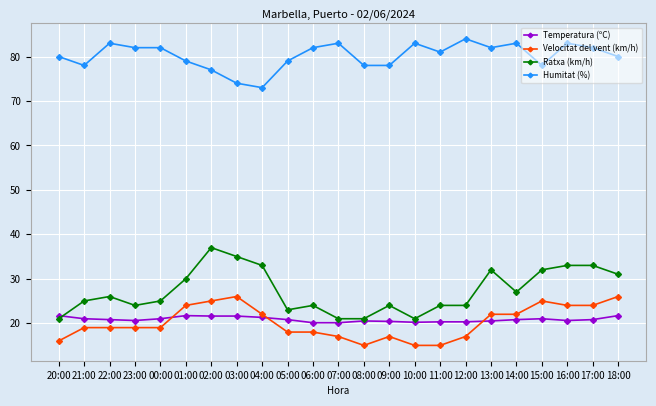

What is the maximum value for Temperatura (ºC)?

21.7